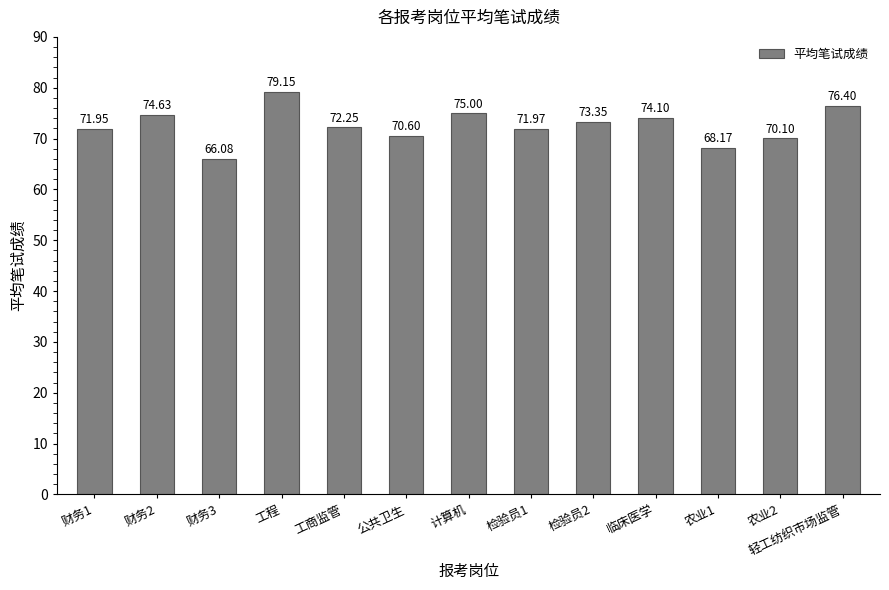

What is the difference between the values at 临床医学 and 检验员1?

2.1